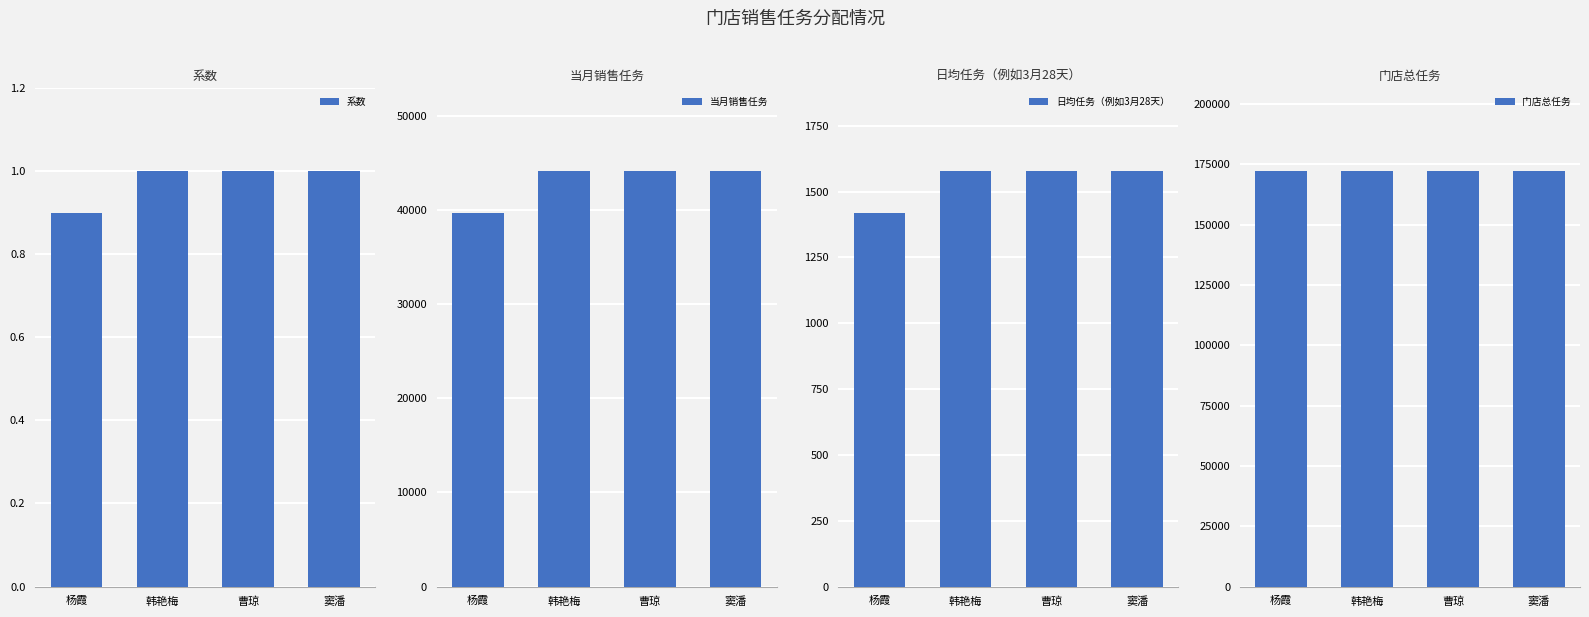

At which label is 门店总任务 closest to 172144?

杨霞